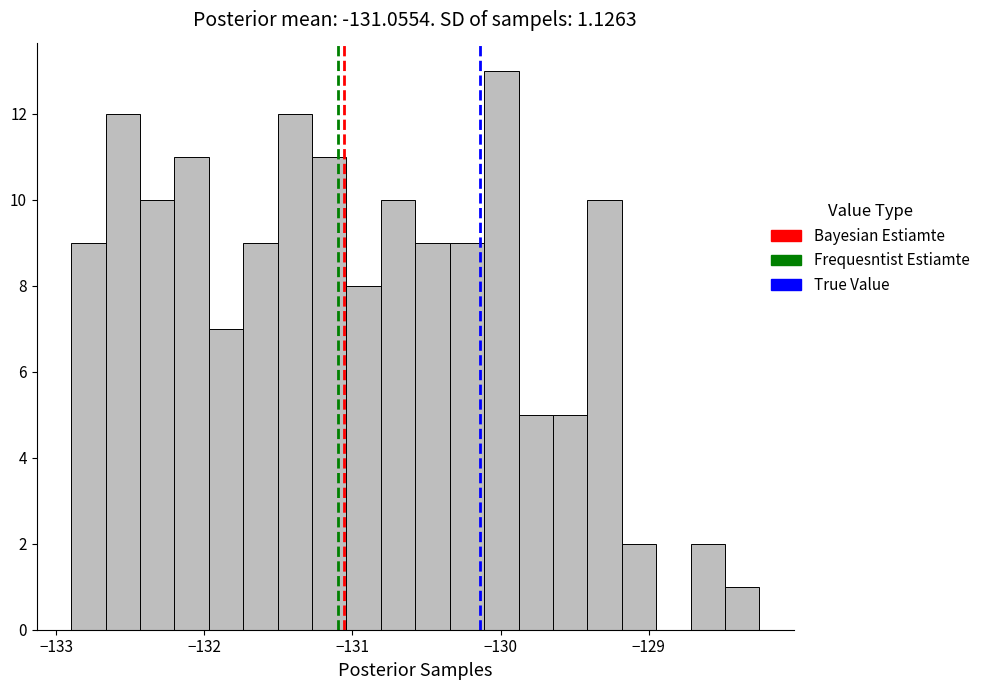

Around what value on the x-axis is the tallest bar? Give the approximate position of its centre, as read against the axis.

-130.0